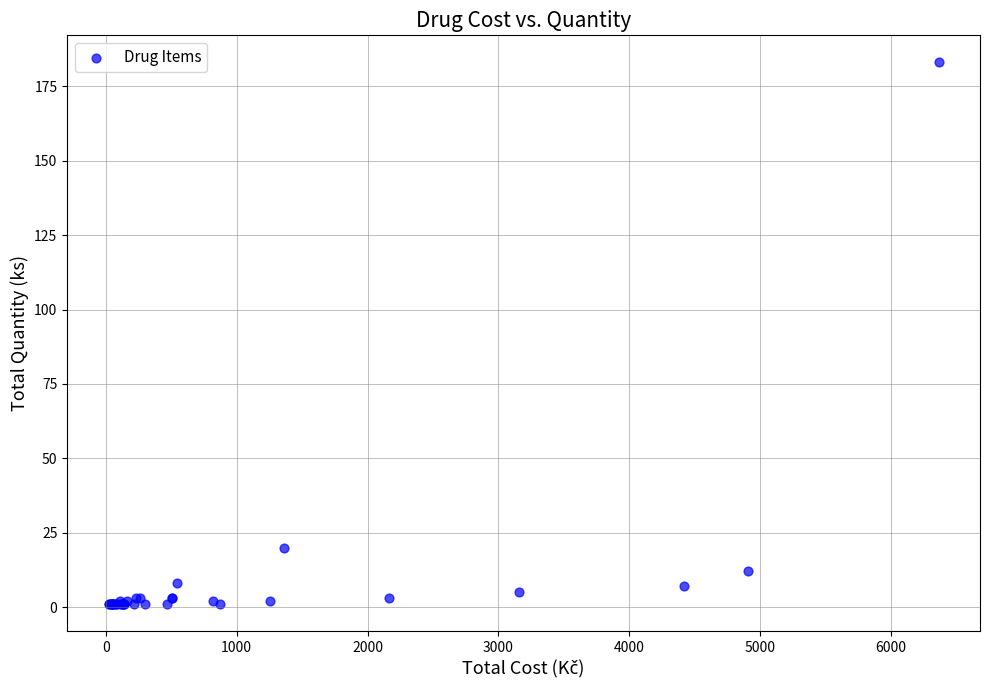

What Y value in the scatter plot is closest to 92?

20